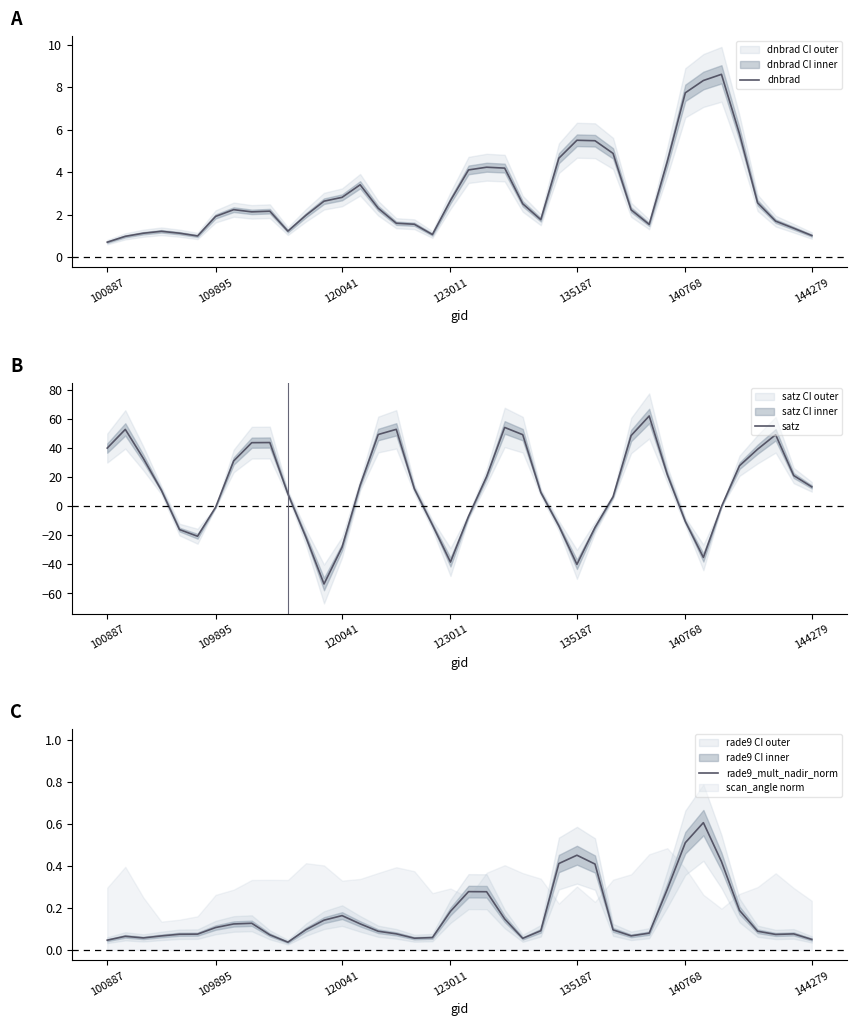

At which label does dnbrad reach its minimum?

100887